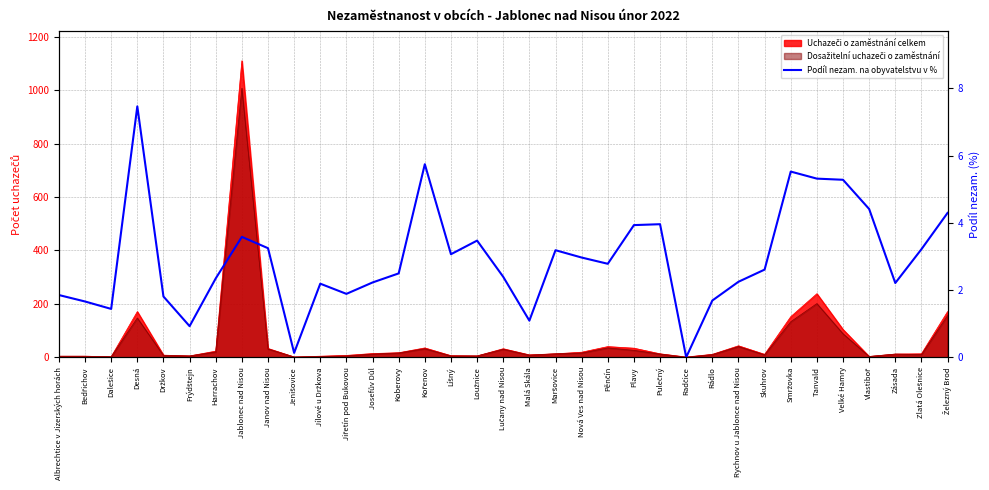

What is the sum of all values?

102.7